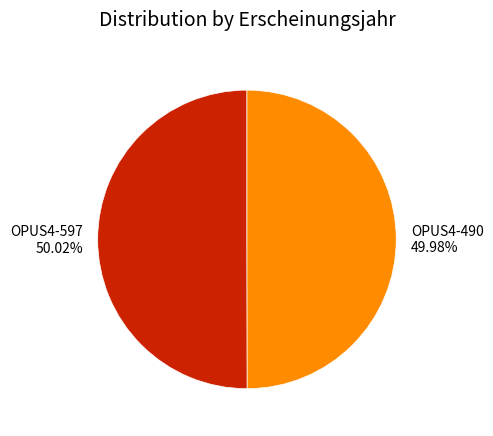

To the nearest percent, what is the combined percentage of OPUS4-597 and OPUS4-490?

100%